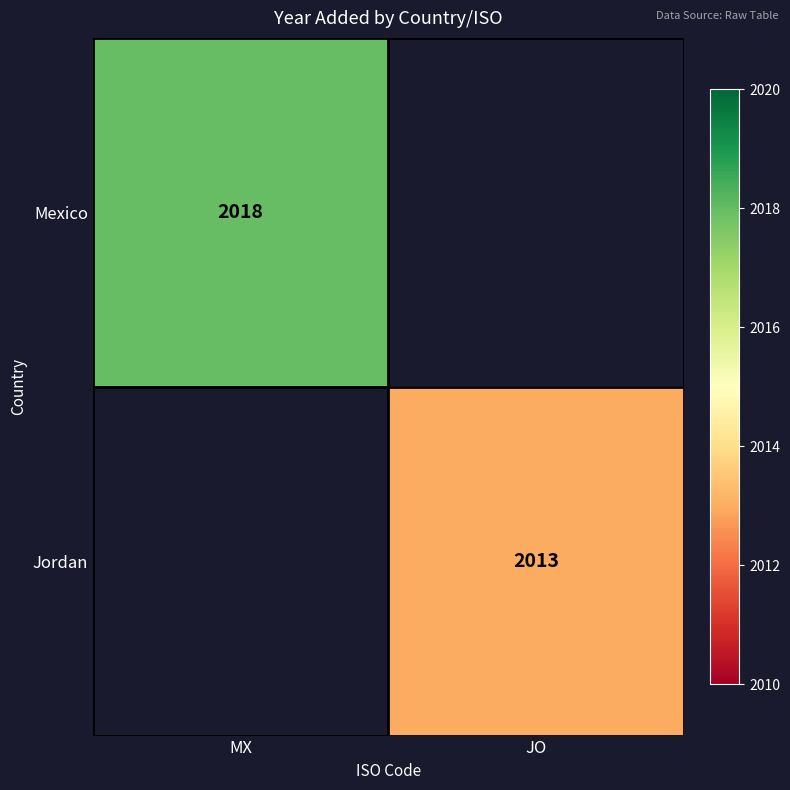

Count the number of data series in this chart.

2